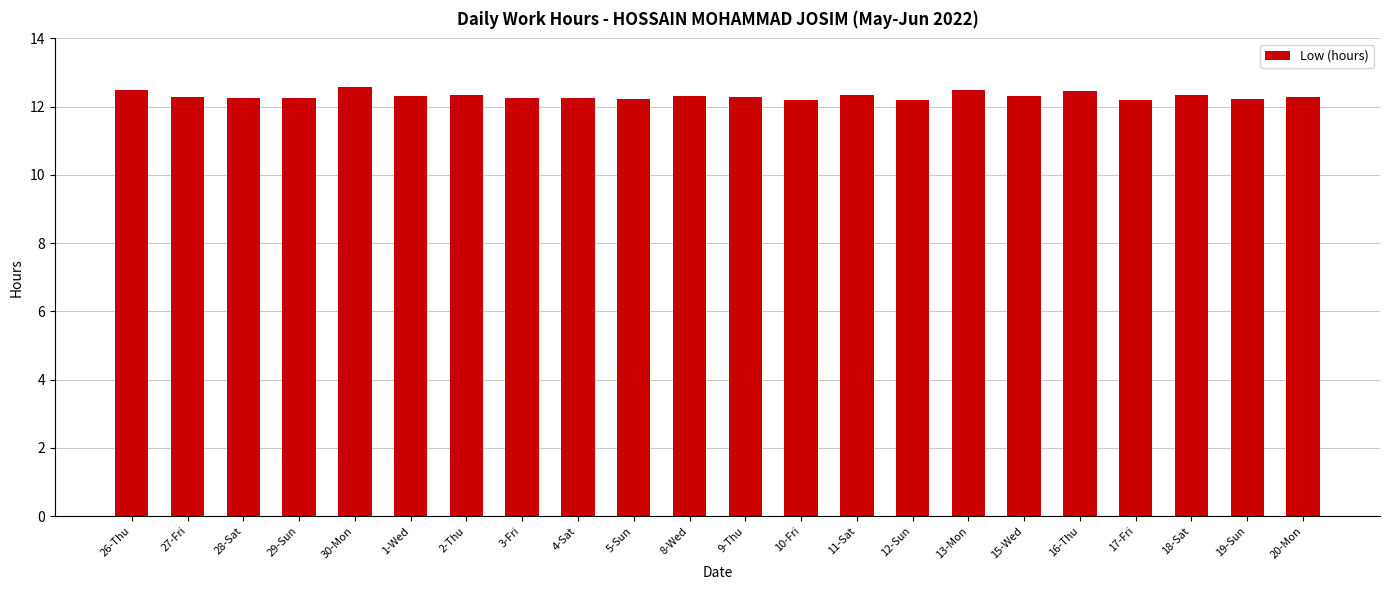

Is it true that the value at 30-Mon is 19.1?

False